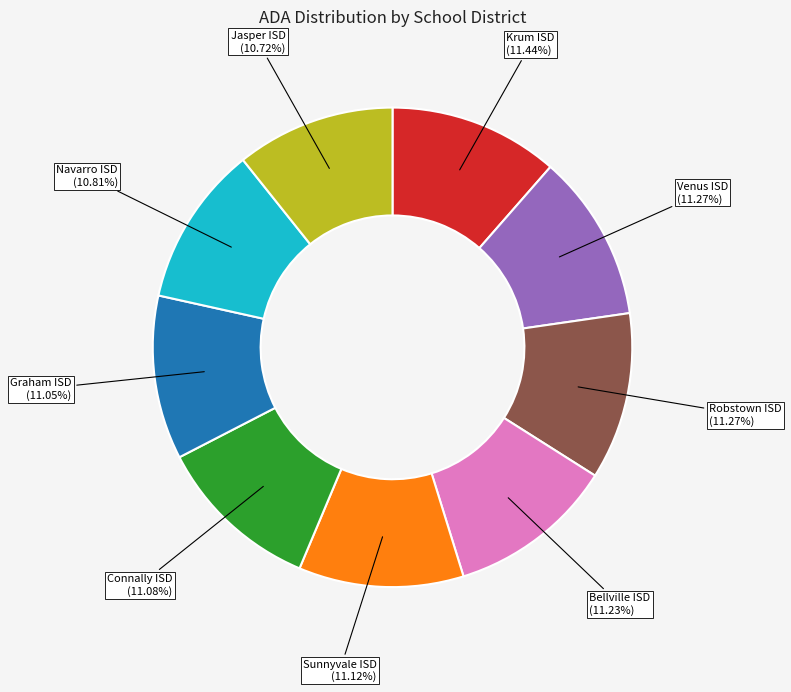

Is there any slice that represents more than half of the pie?

No